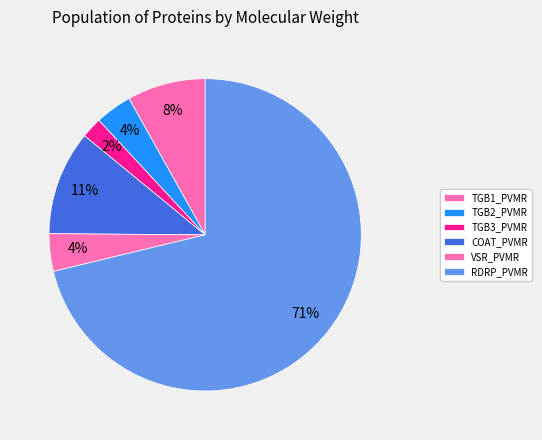

Is there any slice that represents more than half of the pie?

Yes